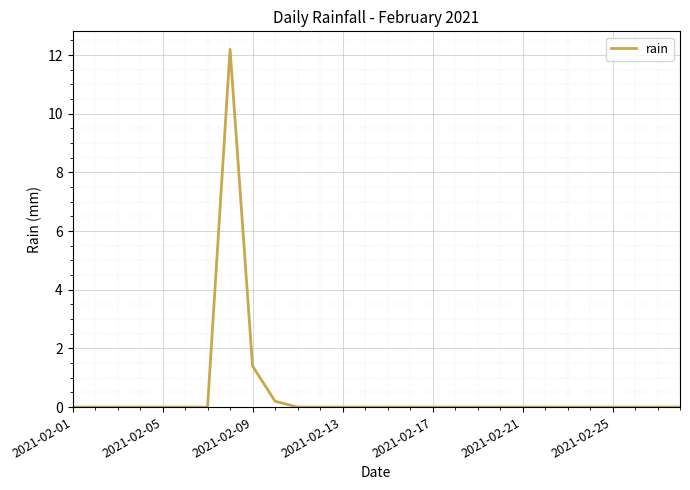

What is the maximum value shown in the chart?

12.2